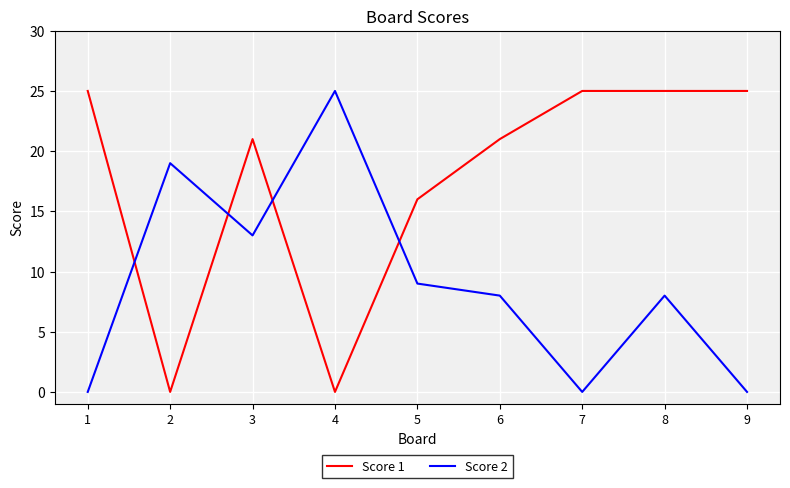

How many intersections are there between Score 1 and Score 2?

4